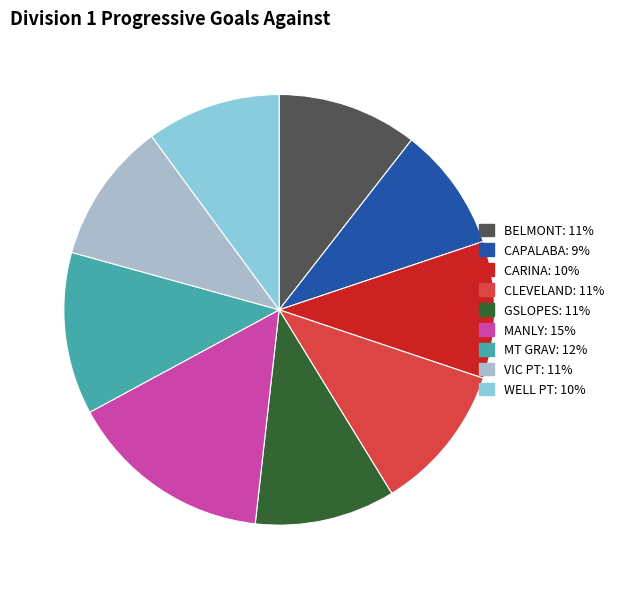

Approximately how many times larger is the value at BELMONT compared to CLEVELAND?

0.9